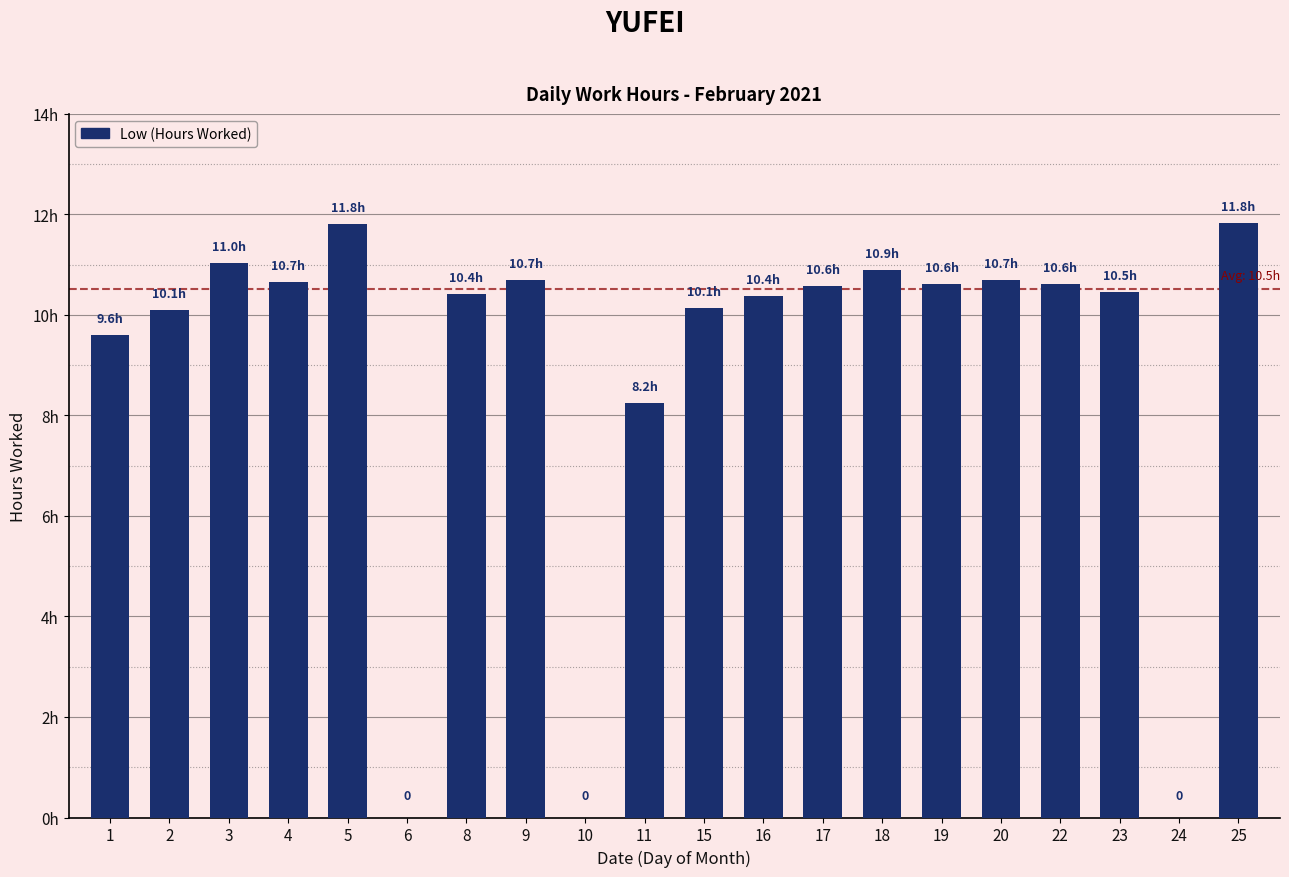

Are the bars horizontal?

No